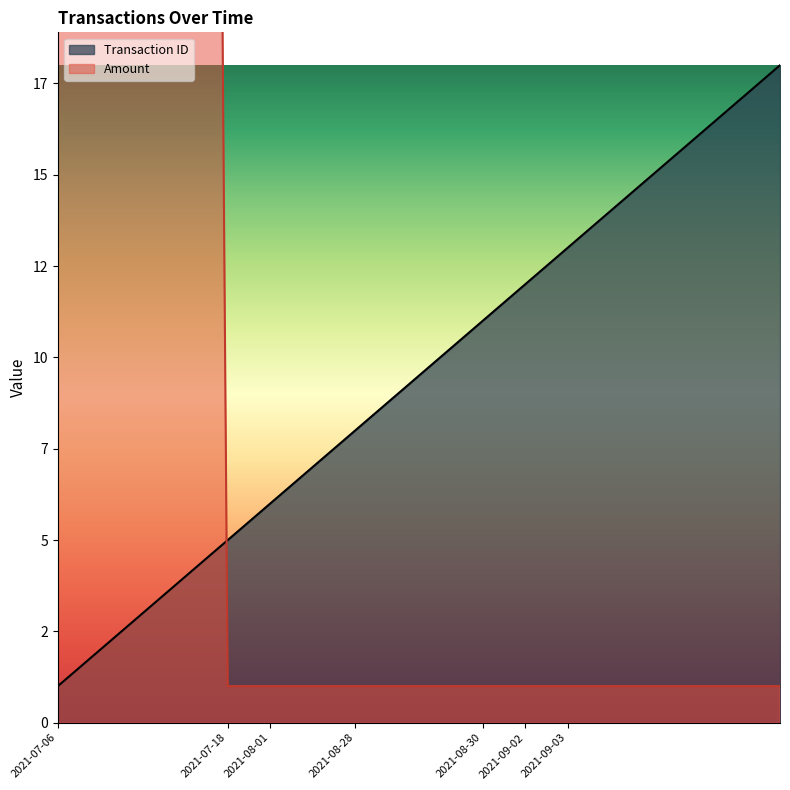

How many data points does each series have?

18